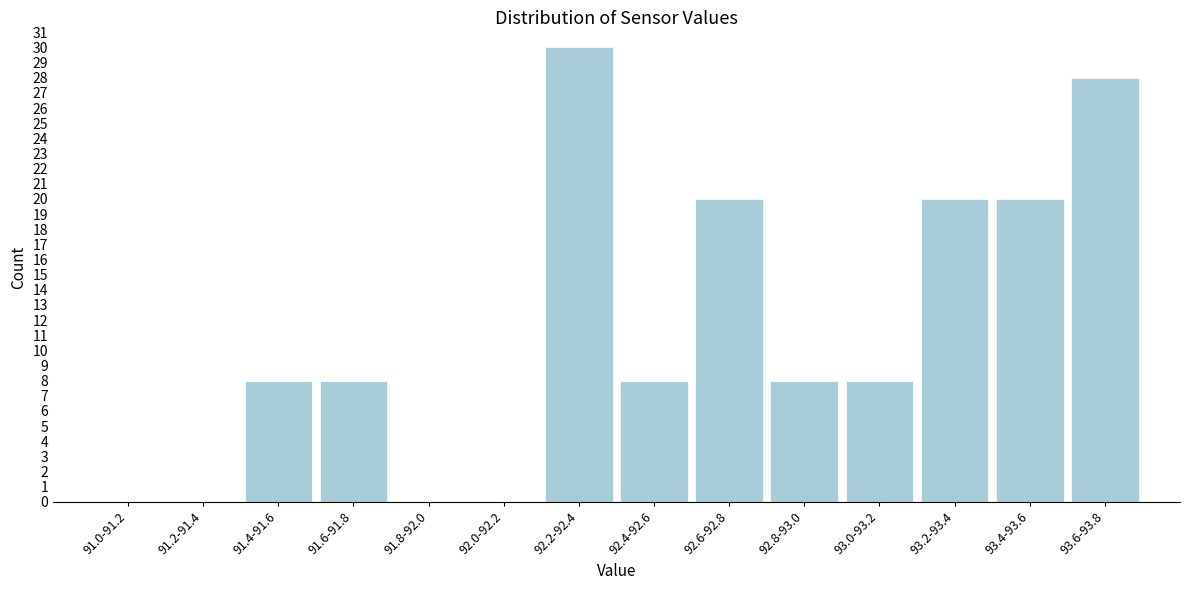

Reading left to right, extract all data points from this chart.

91.0-91.2=0	91.2-91.4=0	91.4-91.6=8	91.6-91.8=8	91.8-92.0=0	92.0-92.2=0	92.2-92.4=30	92.4-92.6=8	92.6-92.8=20	92.8-93.0=8	93.0-93.2=8	93.2-93.4=20	93.4-93.6=20	93.6-93.8=28